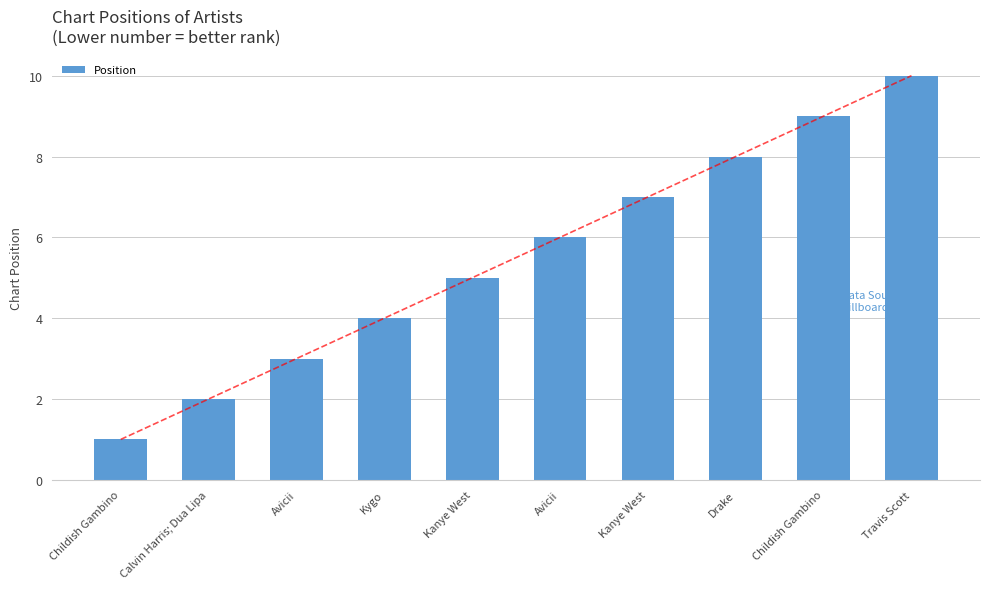

Reading left to right, extract all data points from this chart.

Childish Gambino=1	Calvin Harris; Dua Lipa=2	Avicii=3	Kygo=4	Kanye West=5	Avicii=6	Kanye West=7	Drake=8	Childish Gambino=9	Travis Scott=10